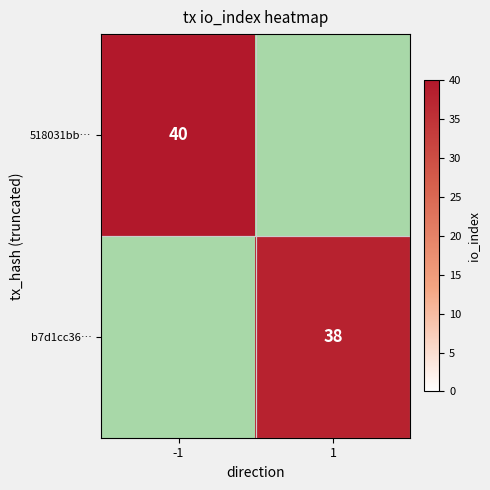

At how many categories does at least one series exceed 38?

1